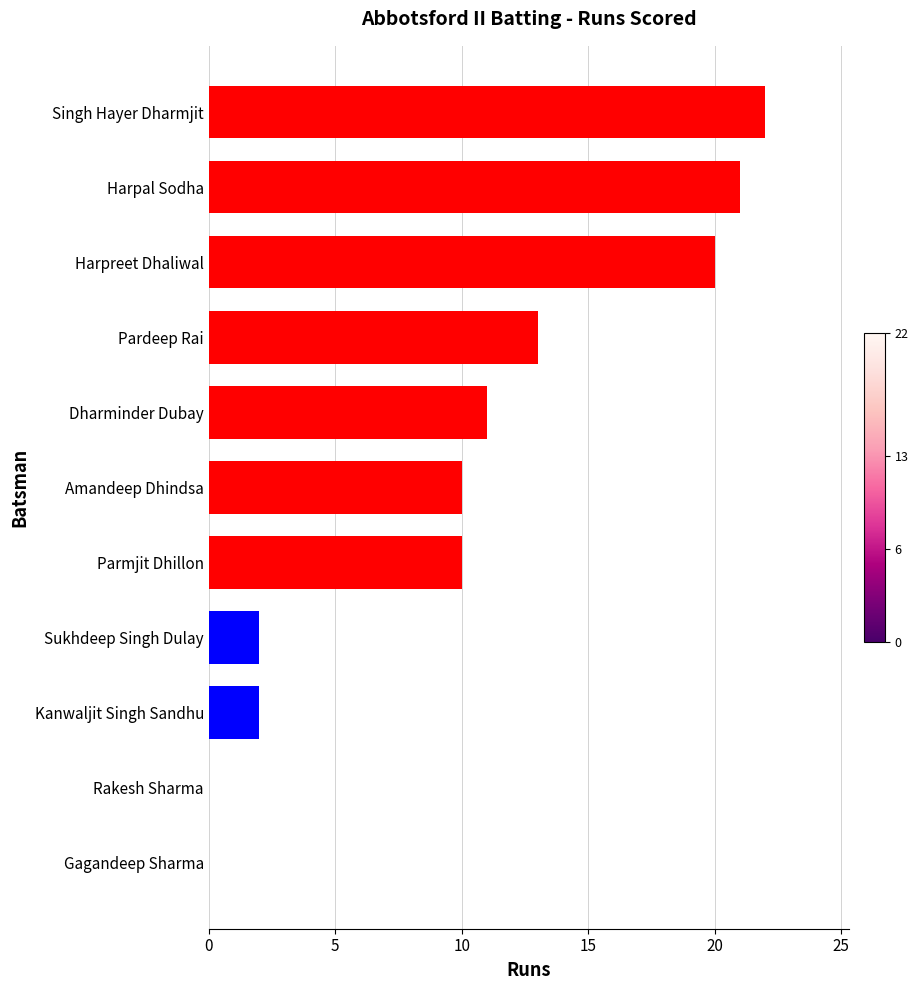

True or false: the data shows 30 at Harpreet Dhaliwal.

False